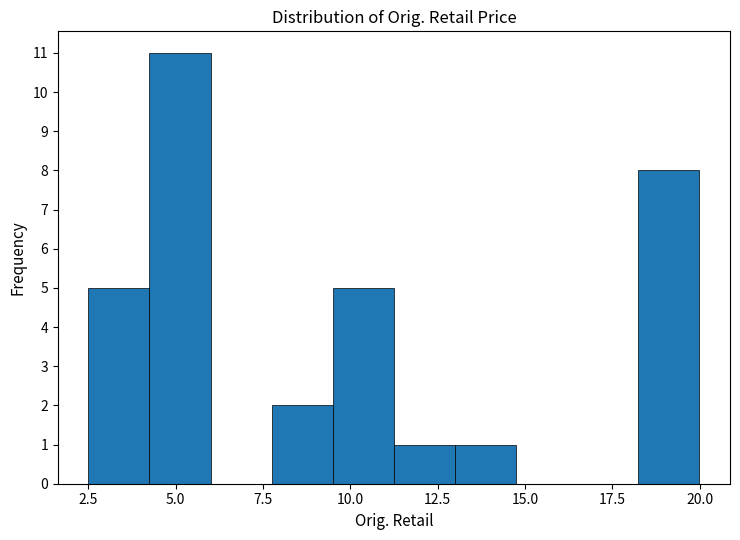

Read against the x-axis, roughly where is the centre of the tallest bar?

5.0